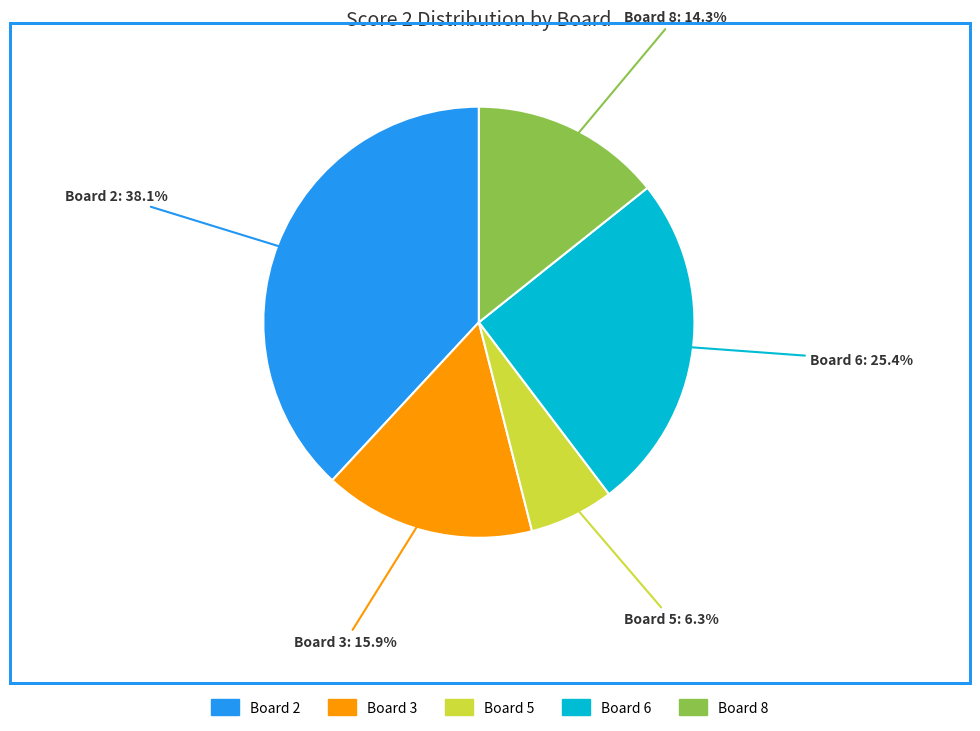

True or false: Board 8 accounts for 24% of the total.

False